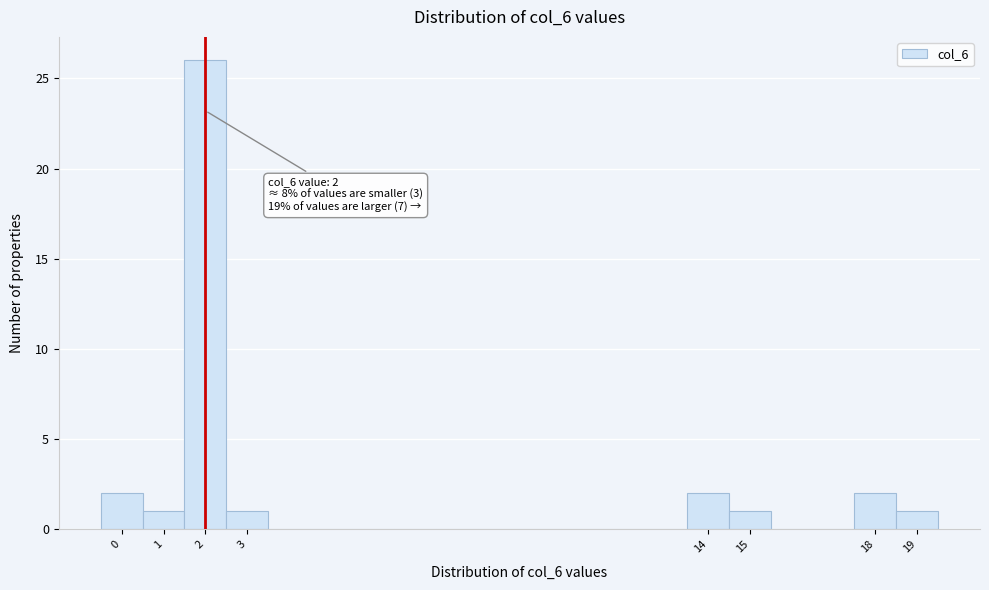

Which range on the x-axis has the tallest bar?

1.5 to 2.5